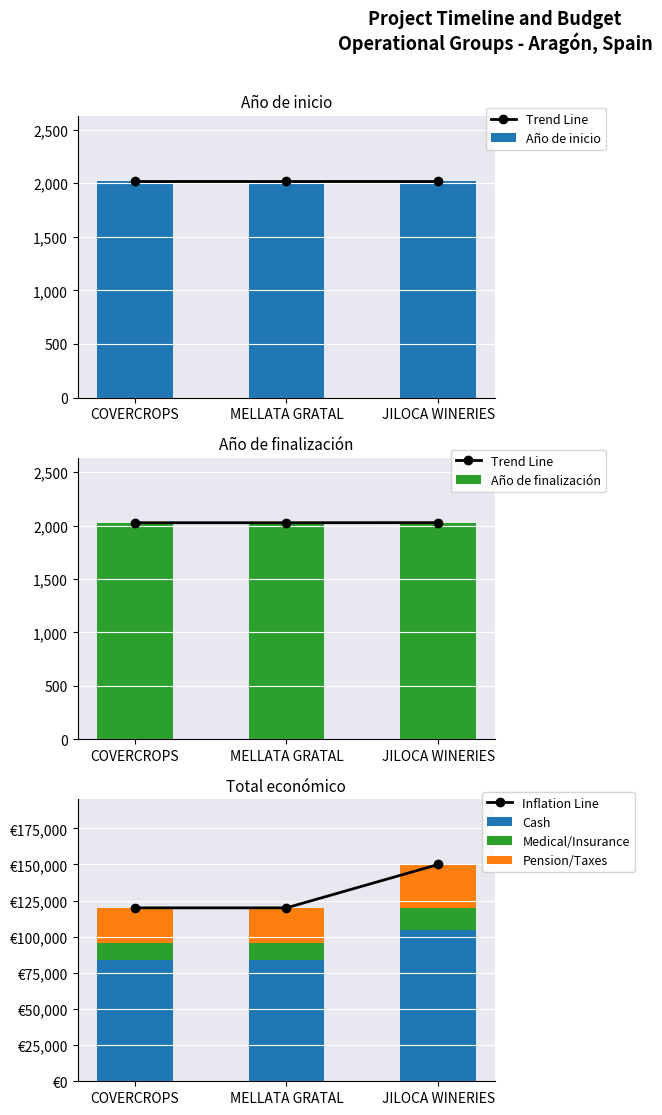

Is it true that Año de finalización equals 2027 at JILOCA WINERIES?

True